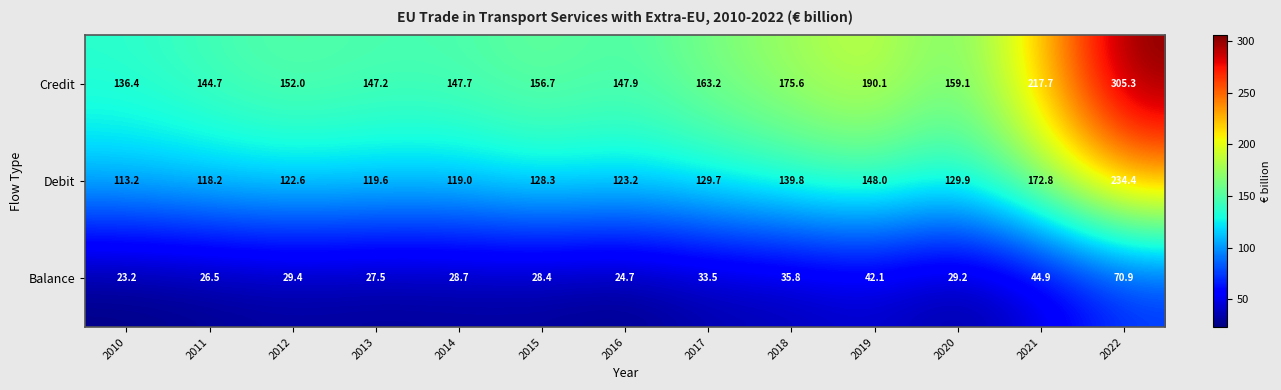

Which category has the lowest value in the Credit series?

2010